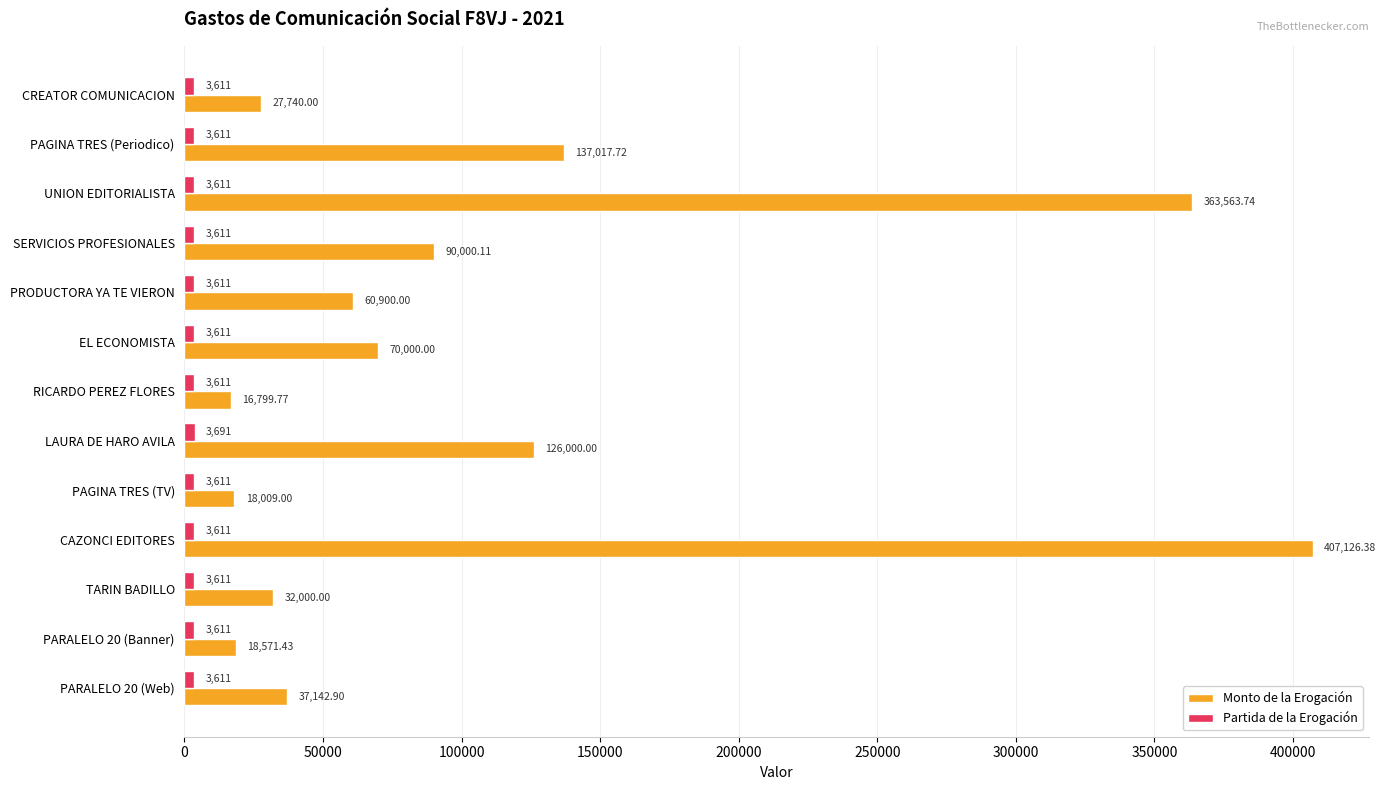

What is the average value of the Monto de la Erogación series?

108067.0